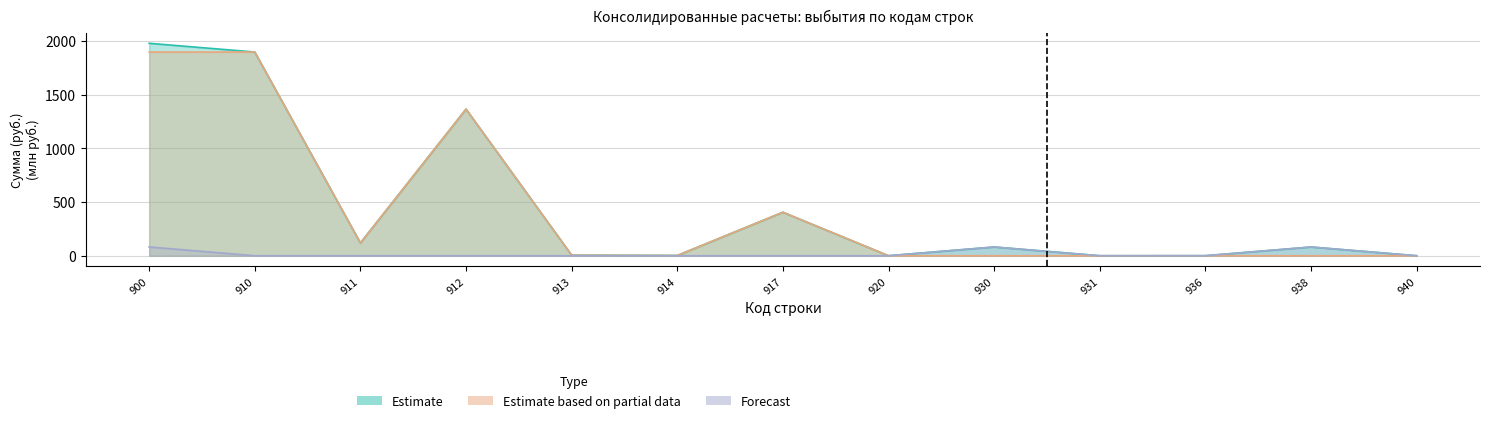

List the series in order of their peak value, lowest first.

бюджет субъекта РФ (Поступления), бюджеты городских округов, ИТОГО